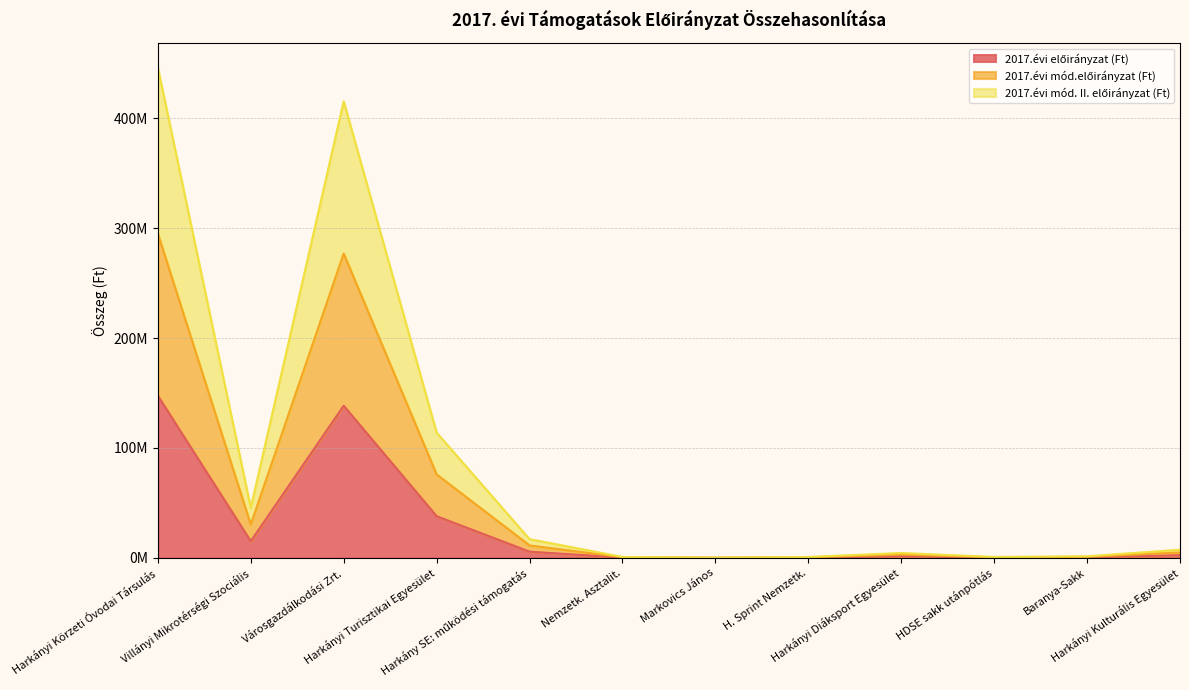

What is the difference between the maximum and second lowest values in the 2017.évi előirányzat (Ft) series?

147200000